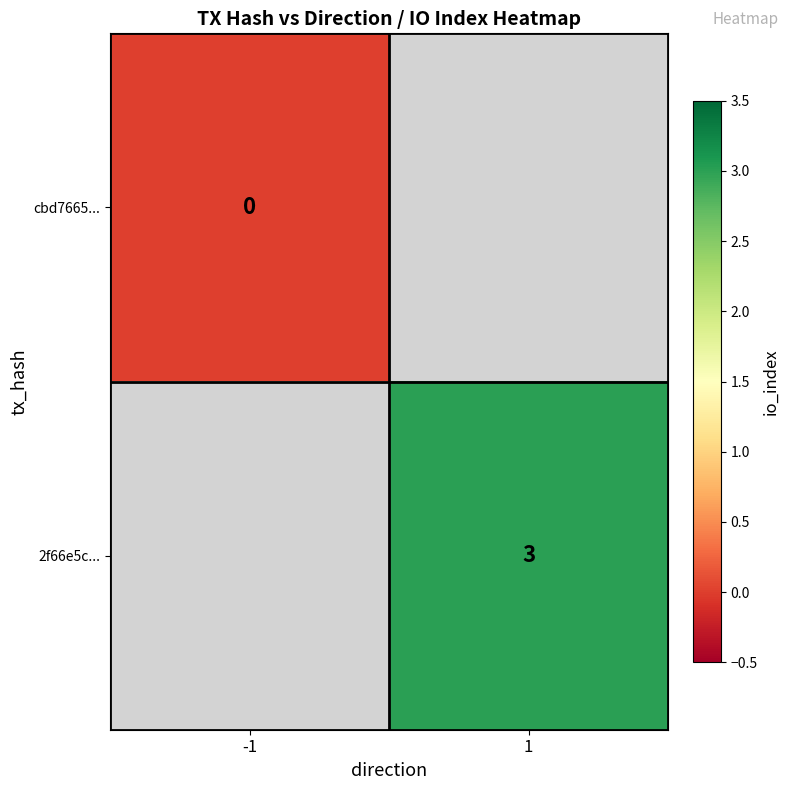

How many data points does each series have?

2